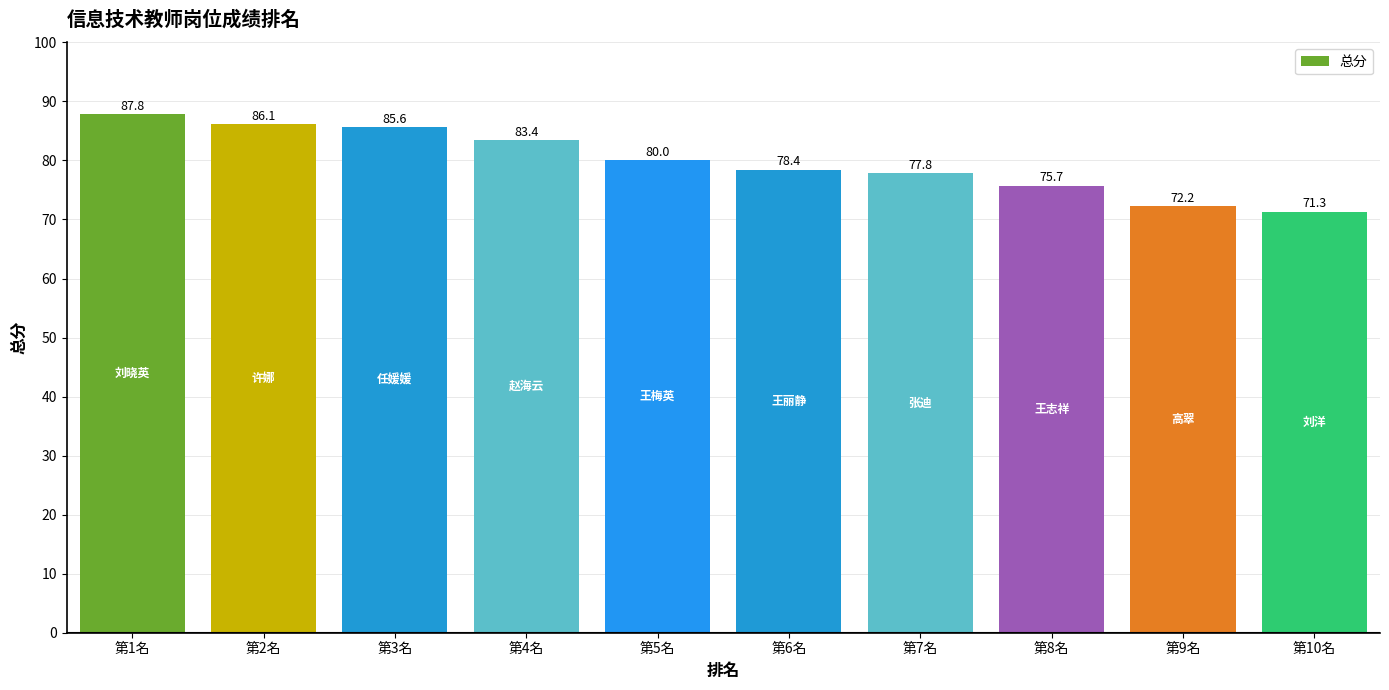

Reading left to right, transcribe all the data shown in this chart.

87.8	86.1	85.6	83.4	80.0	78.4	77.8	75.7	72.2	71.3